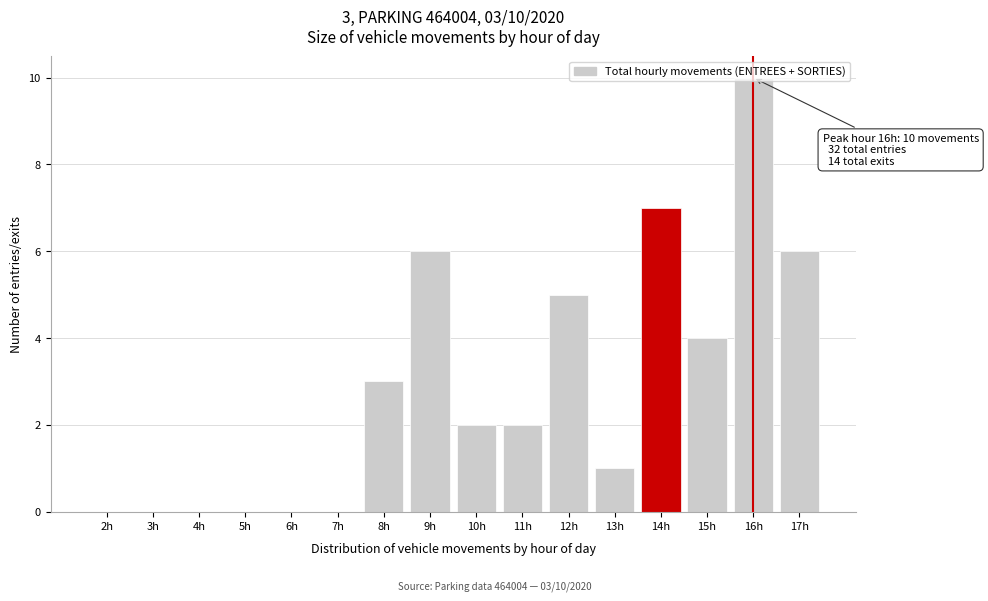

The value at 10h is 2. True or false?

True